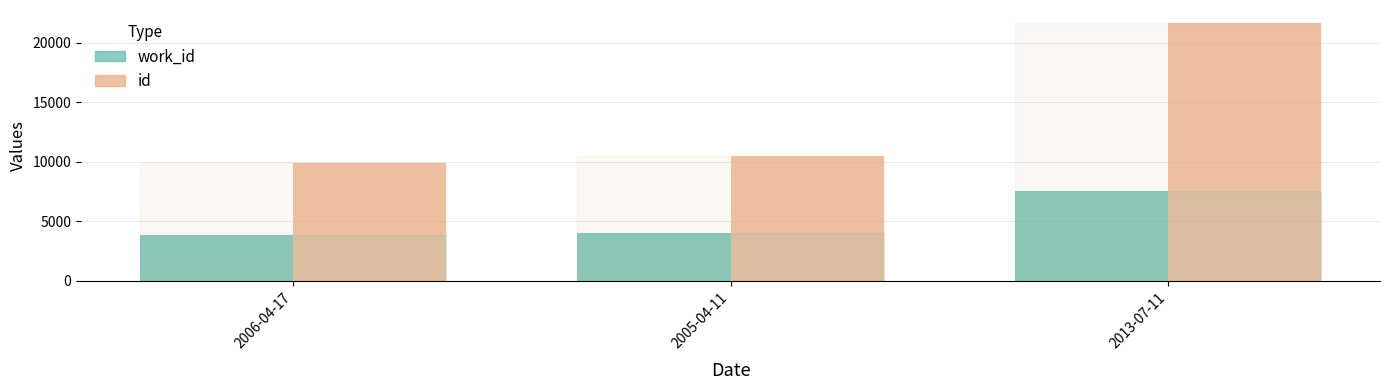

Between 2006-04-17 and 2013-07-11, which series saw the biggest shift?

id